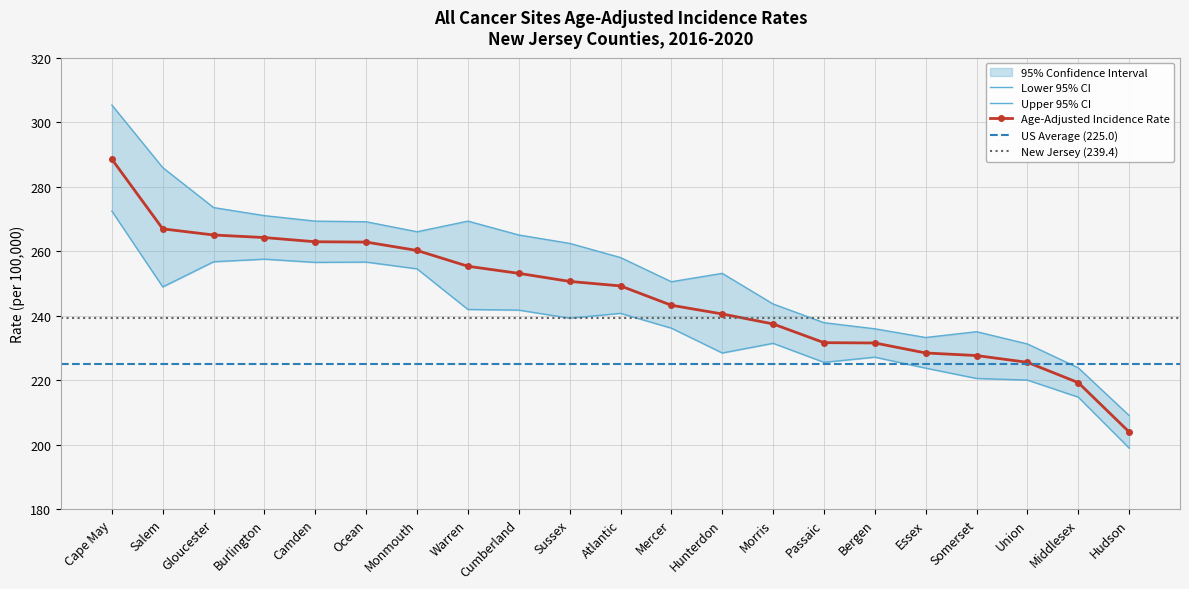

What is the highest value of the Lower 95% CI series?

272.4